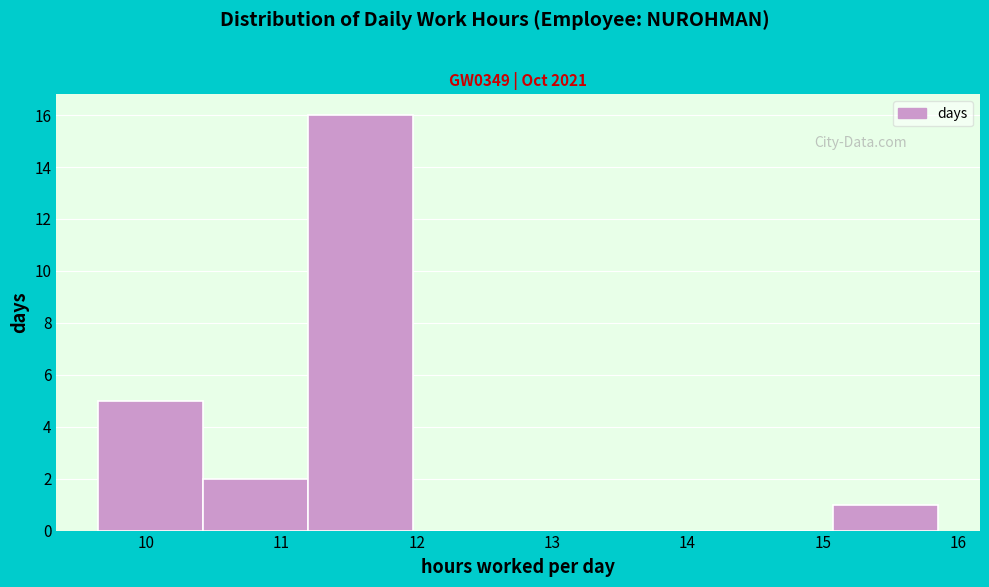

Which range on the x-axis has the tallest bar?

11.2 to 12.0